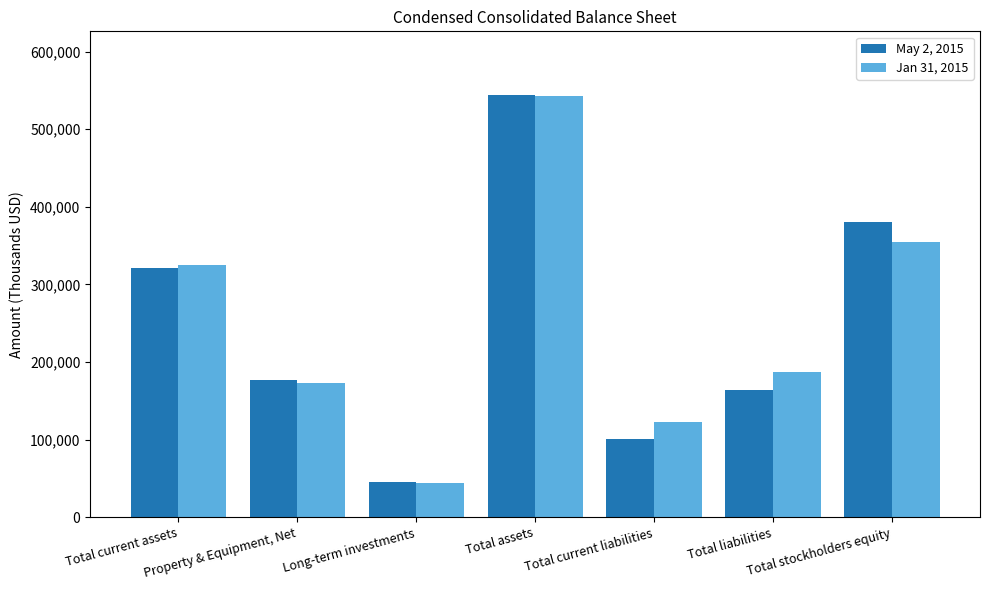

How many groups of bars are there?

7